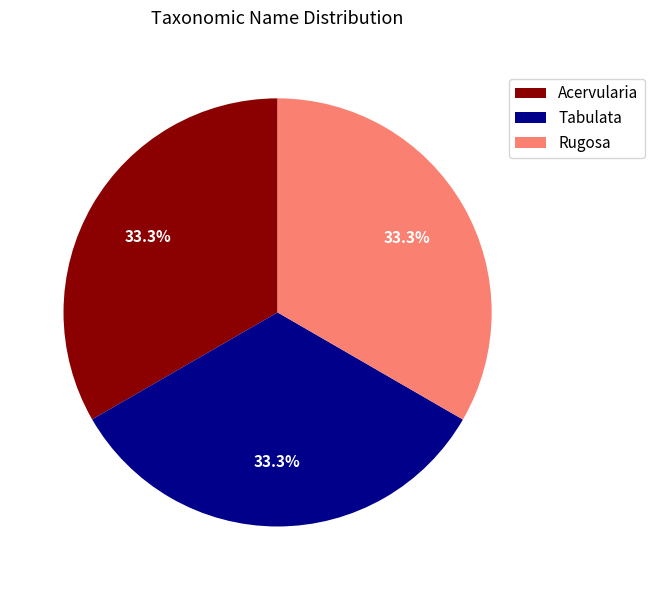

To the nearest percent, what portion does Acervularia represent?

33%